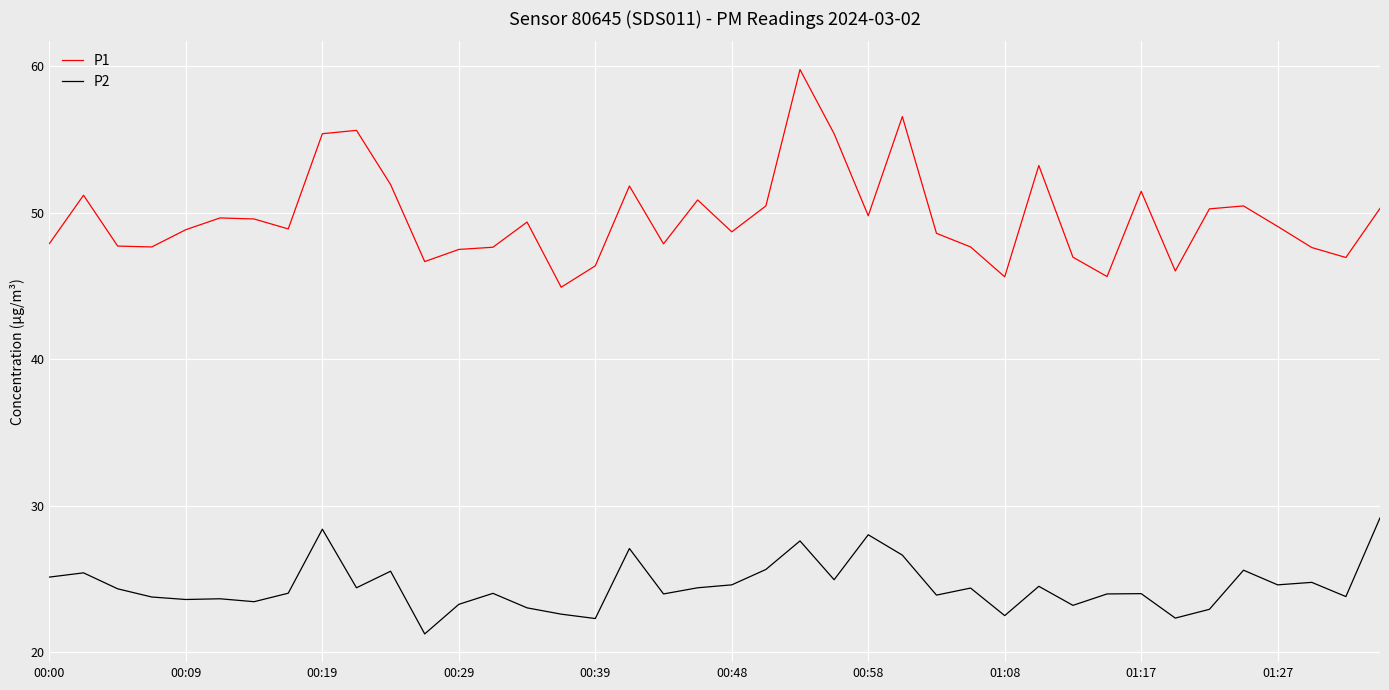

What is the difference between the maximum and minimum values in the P2 series?

7.9